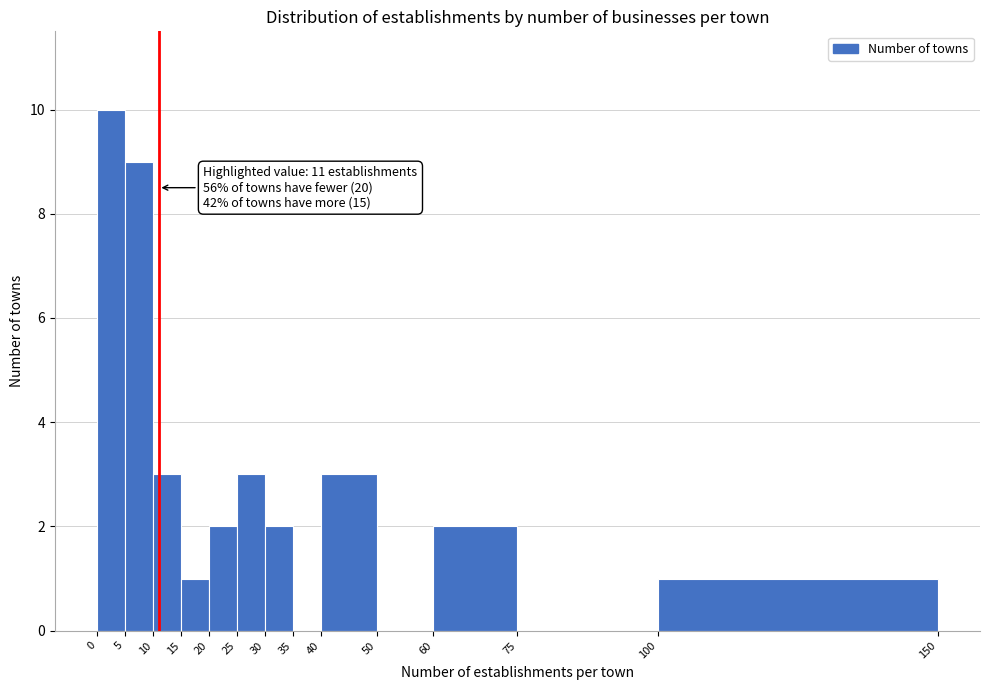

Over which range of the x-axis is the bar tallest?

0 to 5